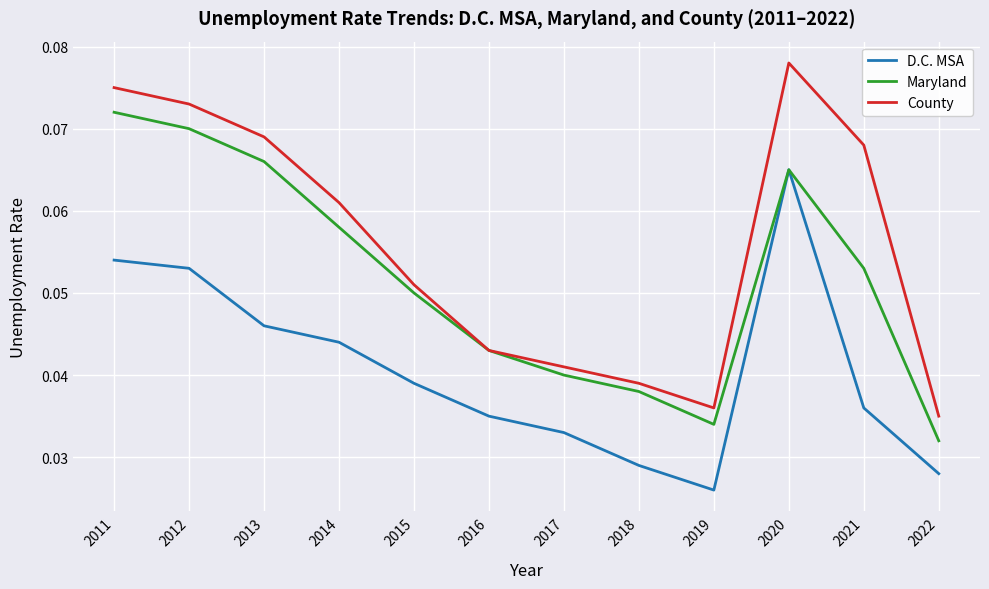

Does the chart display data point markers on the line(s)?

No